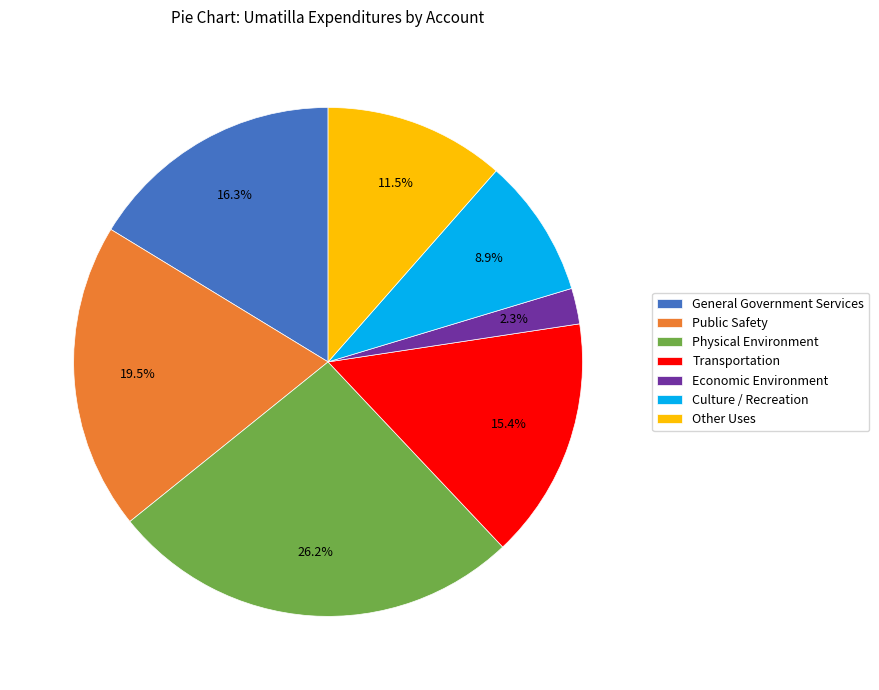

What portion of the pie excludes General Government Services?

83.7%